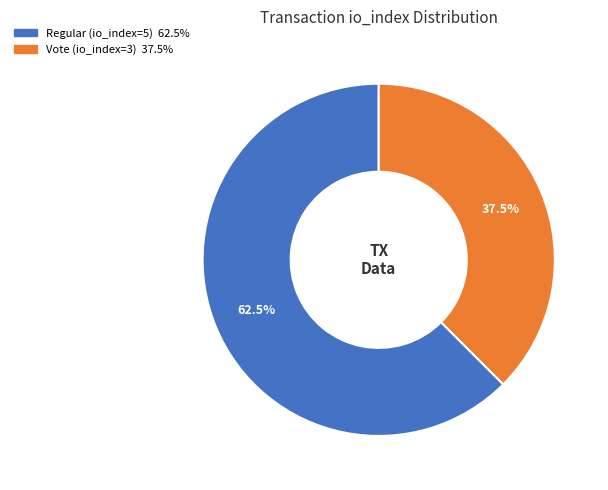

To the nearest percent, what is the difference between the Regular (io_index=5) and Vote (io_index=3) slice percentages?

25%